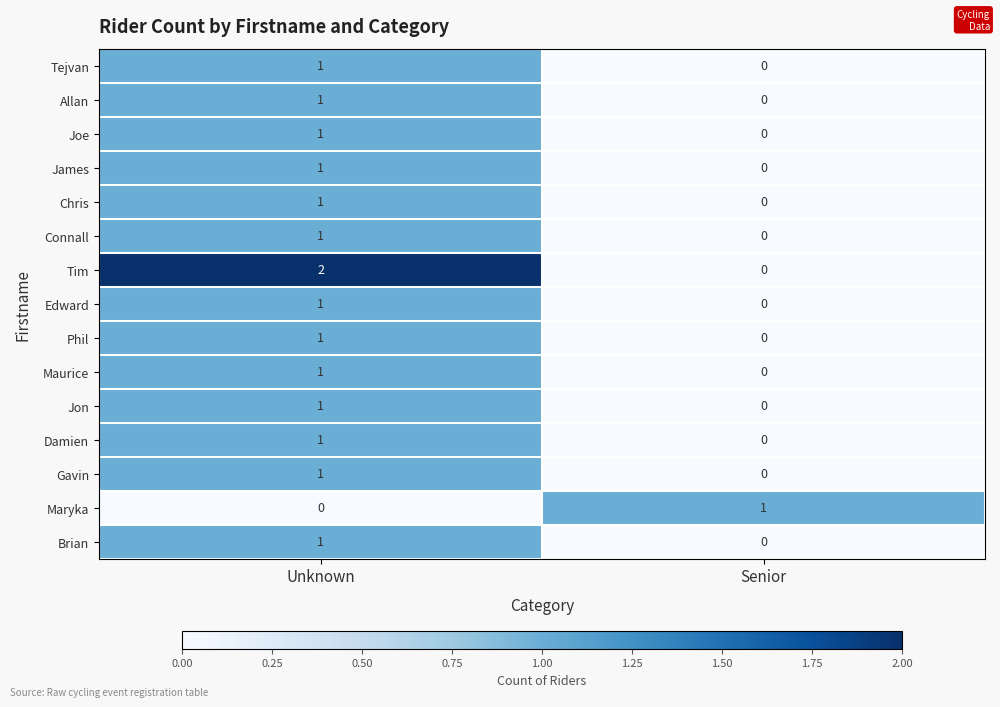

How many values in Maurice are above zero?

1